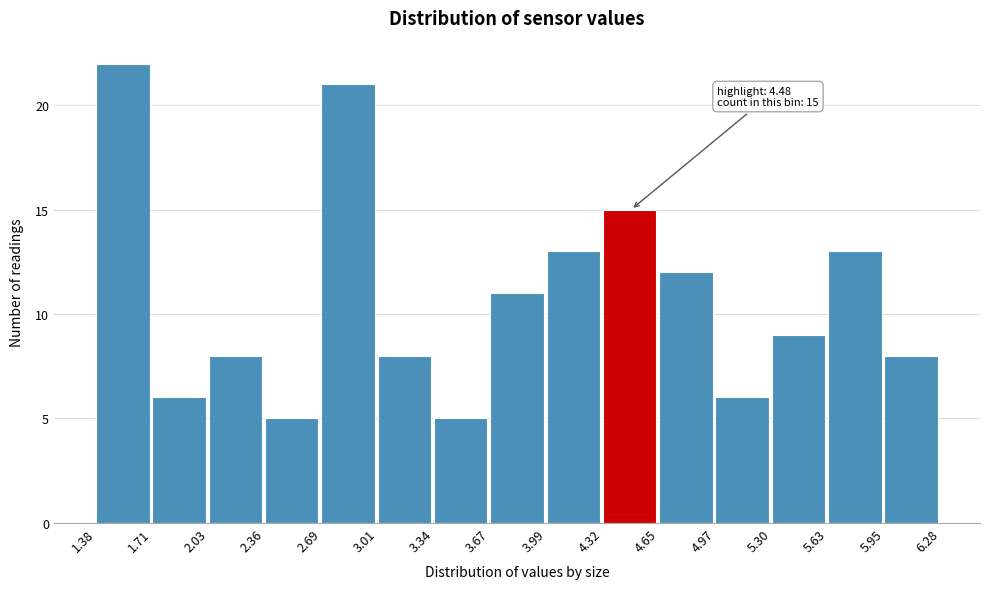

Over which range of the x-axis is the bar tallest?

1.38 to 1.71